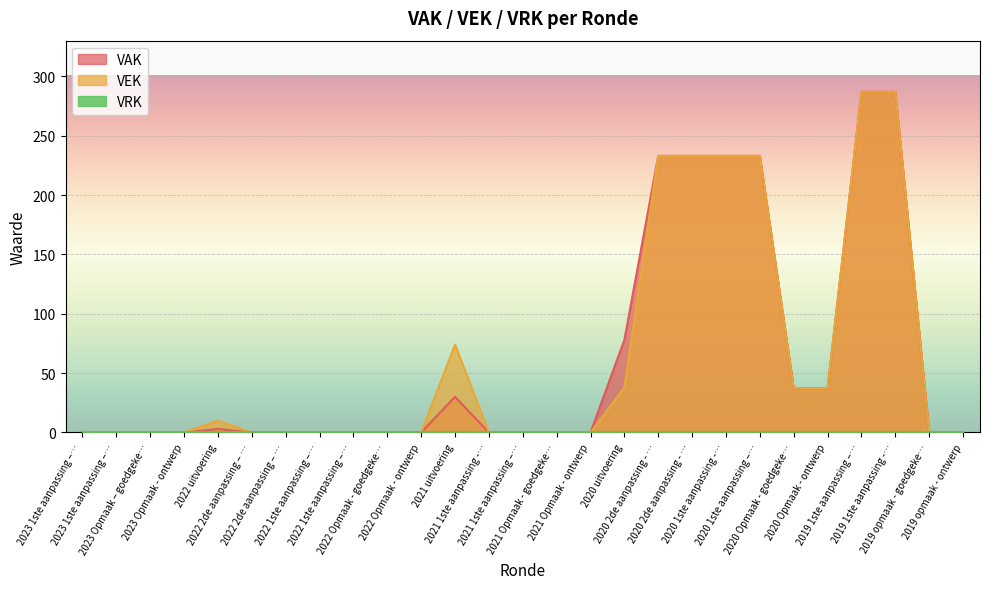

Which series has the largest range (max minus min)?

VAK